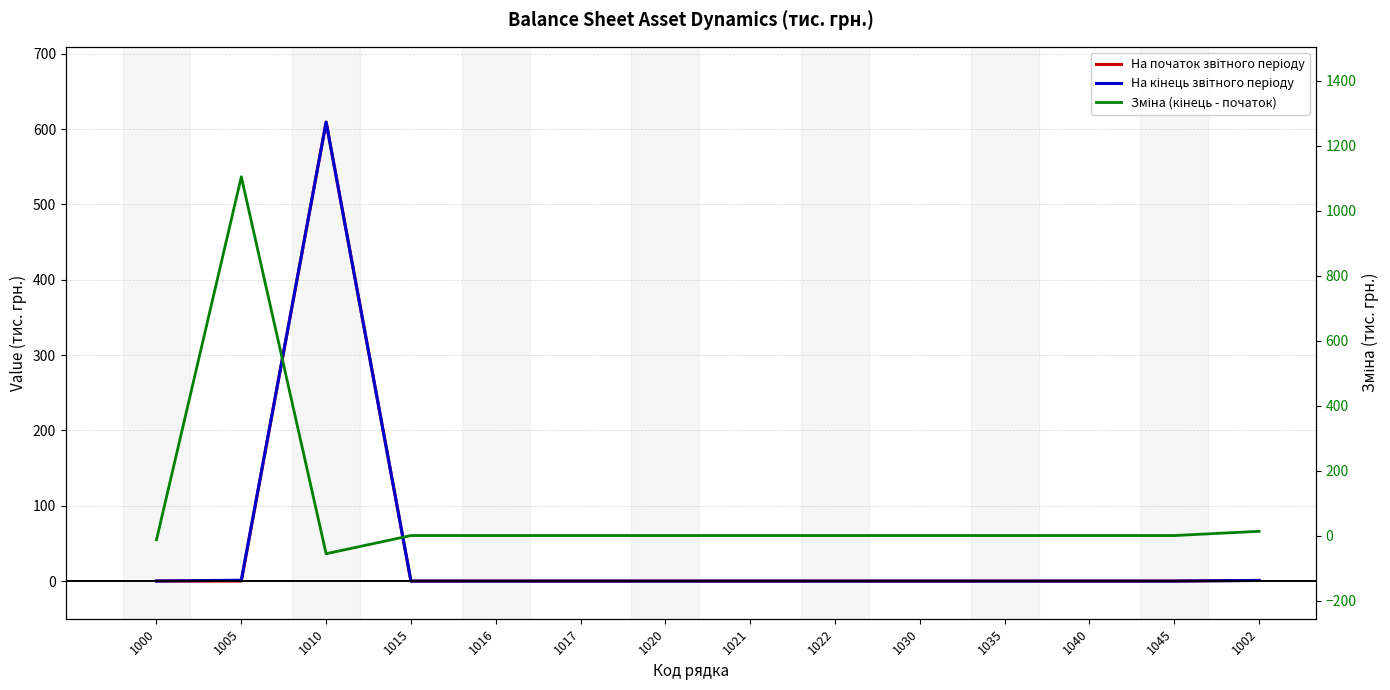

Does the chart have visible grid lines?

Yes